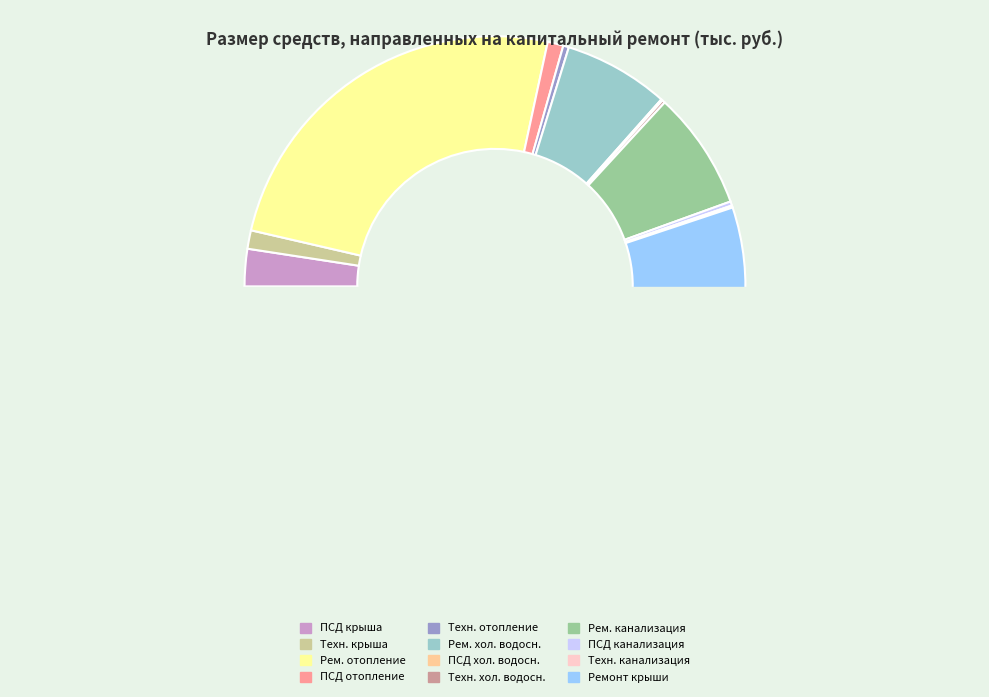

What percentage do Технадзор на ремонт крыши and ПСД на ремонт систем отопления together represent?

2.2%